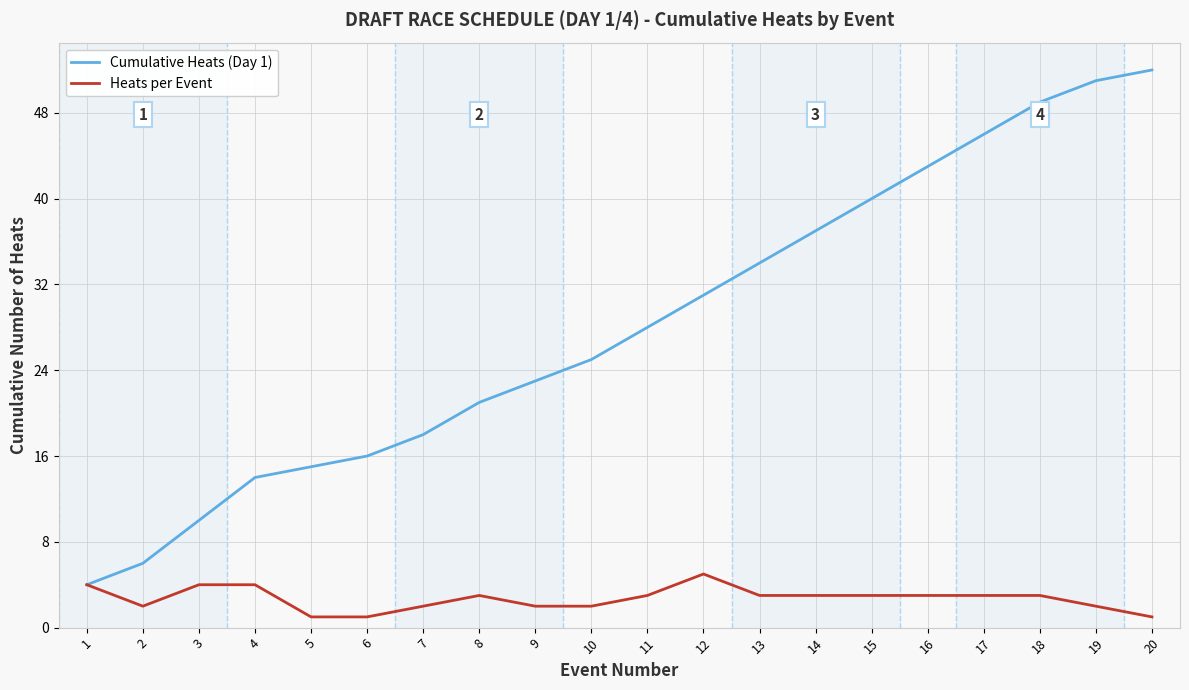

List the series in order of their peak value, lowest first.

Heats per Event, Cumulative Heats (Day 1)